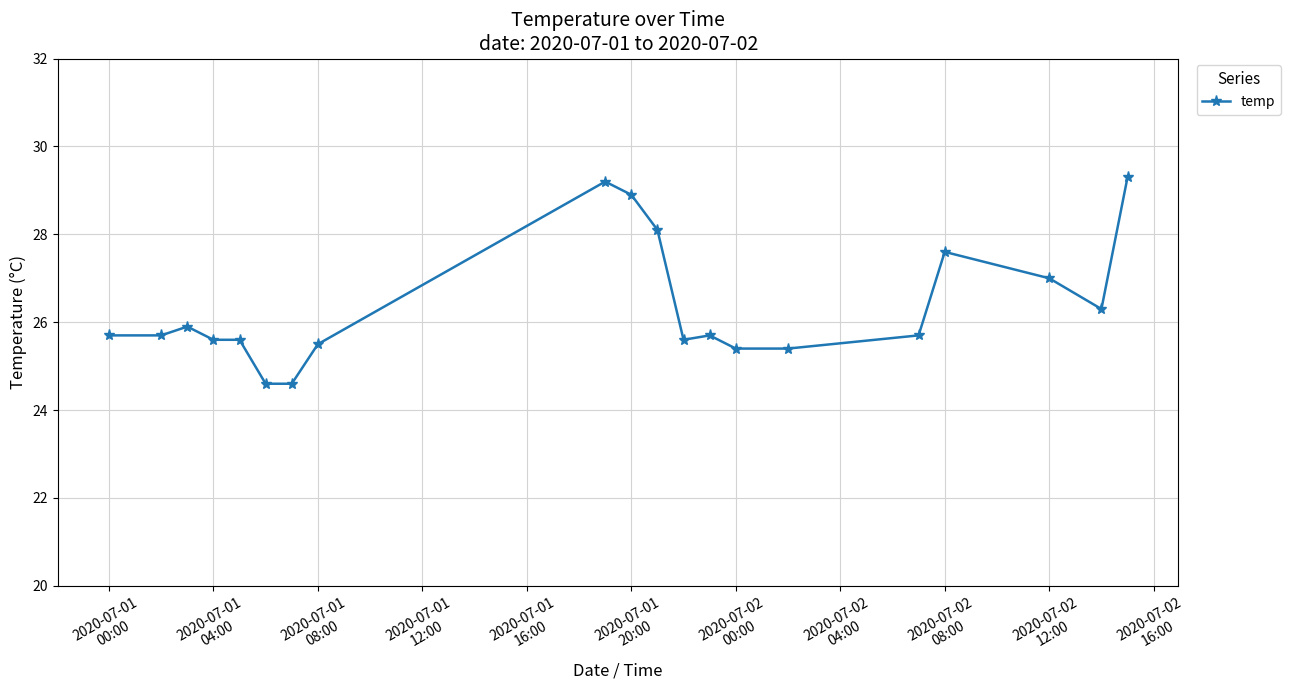

True or false: the data has more than 0 interior local peaks.

True